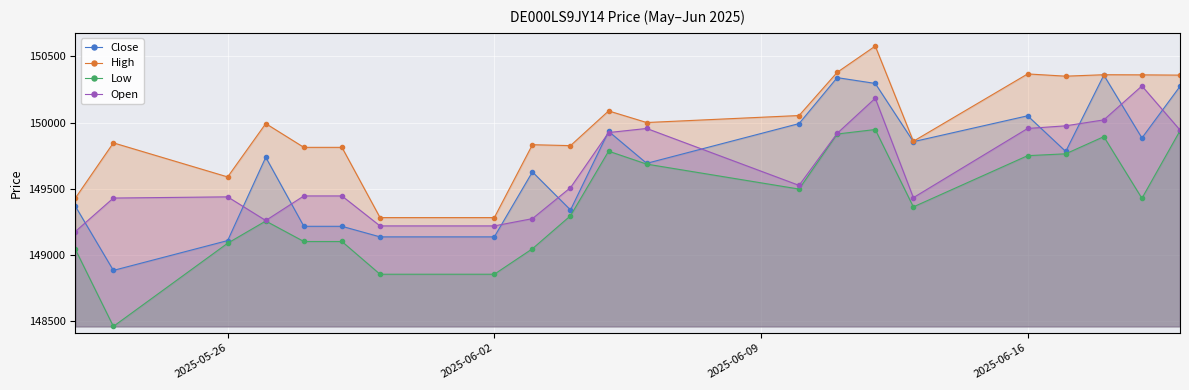

The value of Open at 2025-05-26 is 149437. True or false?

True